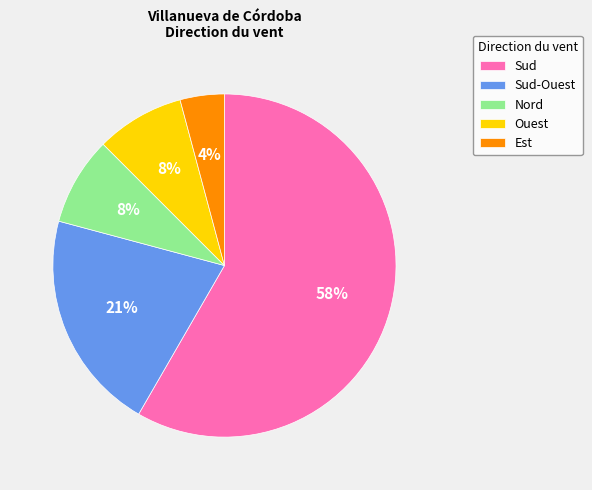

Is it true that Sud-Ouest is 21% of the pie?

True